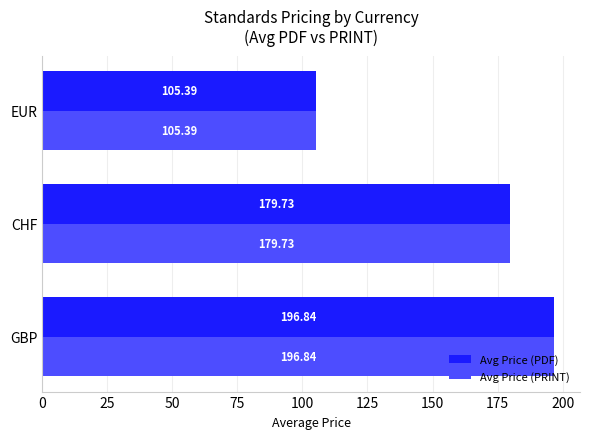

Rank the categories by Avg Price (PRINT) value from lowest to highest.

EUR, CHF, GBP